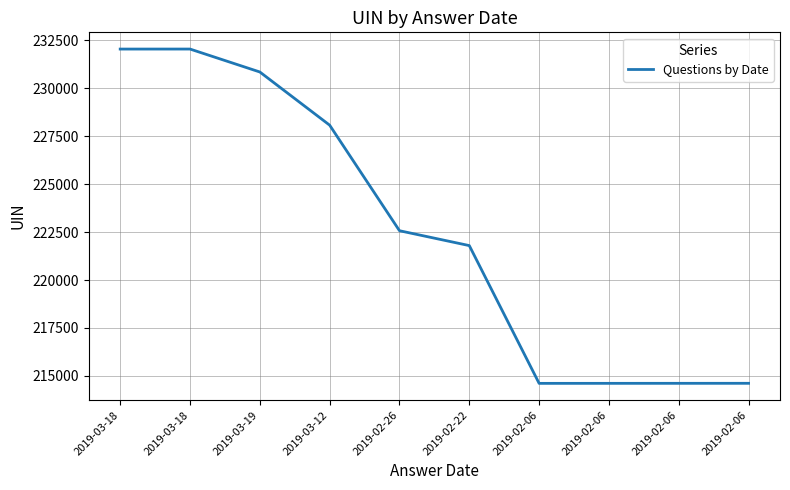

Where is the data nearest to the value 223330?

2019-02-26